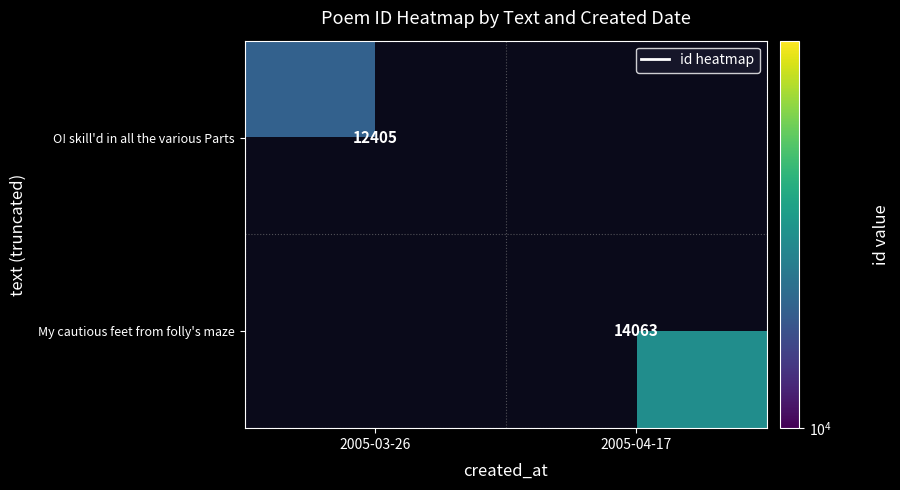

True or false: My cautious feet from folly's maze has a value of 6384 at 2005-04-17.

False